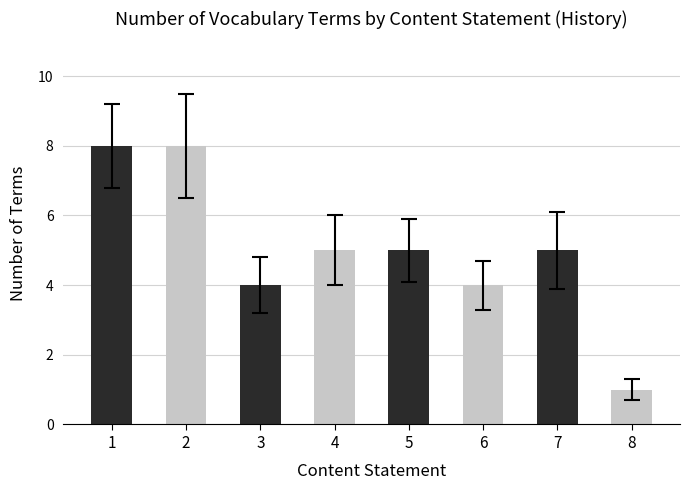

Reading right to left, extract all data points from this chart.

1	5	4	5	5	4	8	8